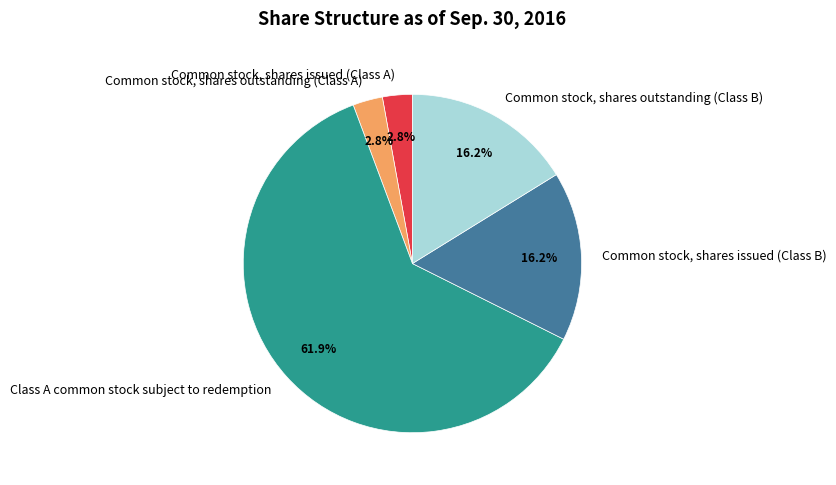

True or false: Common stock, shares outstanding (Class B) accounts for 16% of the total.

True